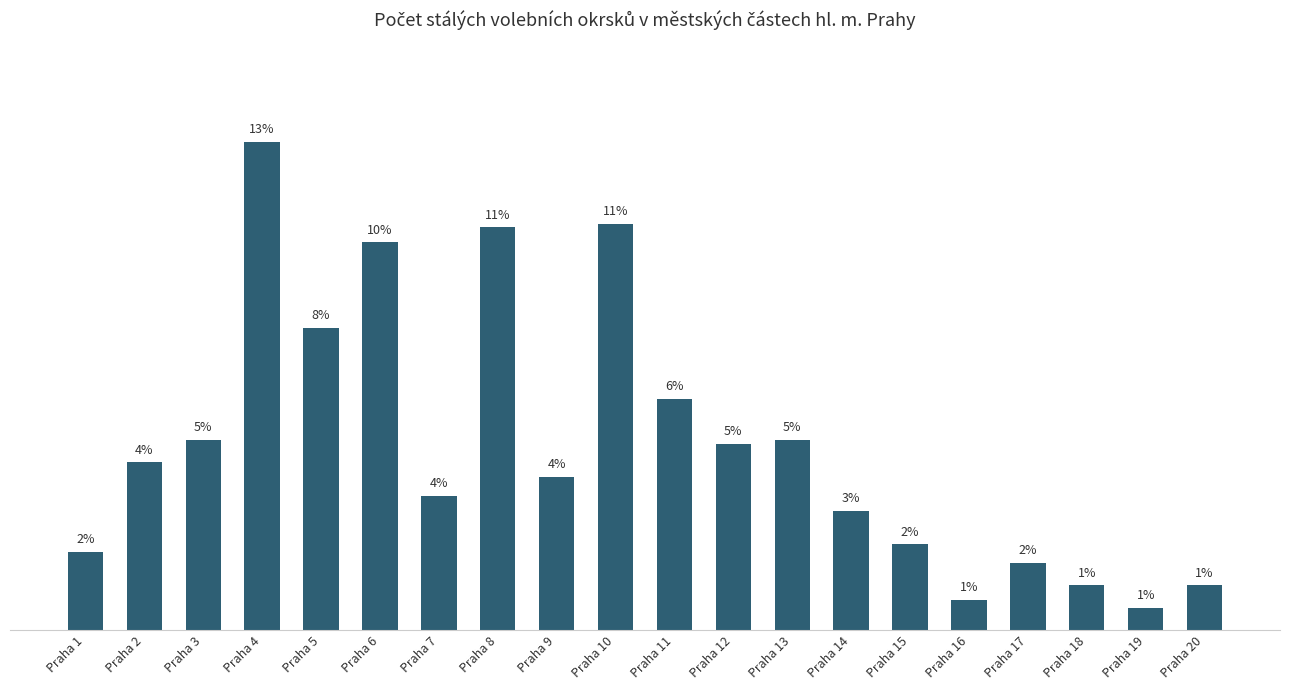

Which label corresponds to the smallest value in the chart?

Praha 19